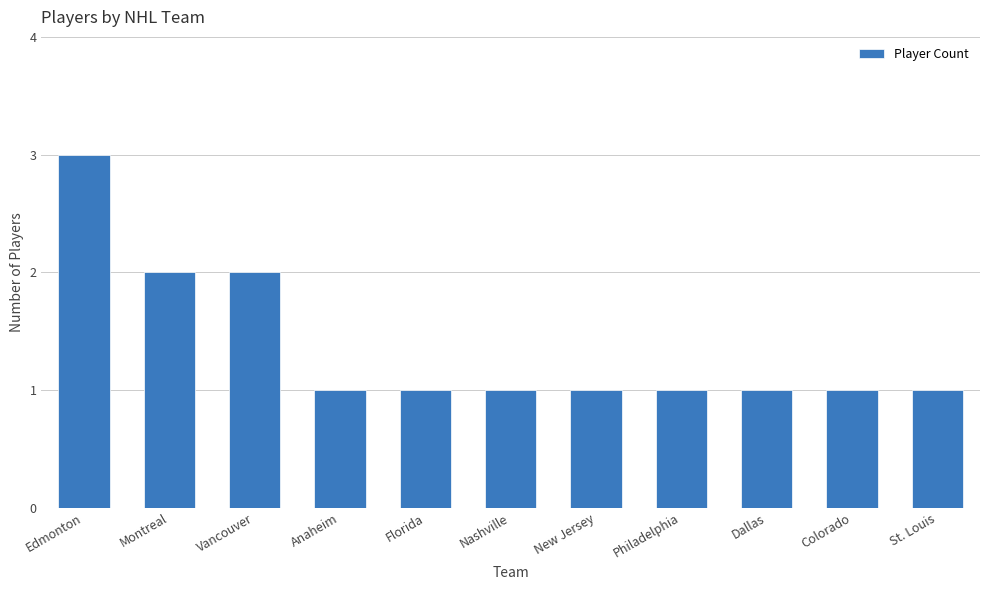

Is it true that the value at St. Louis is 2?

False